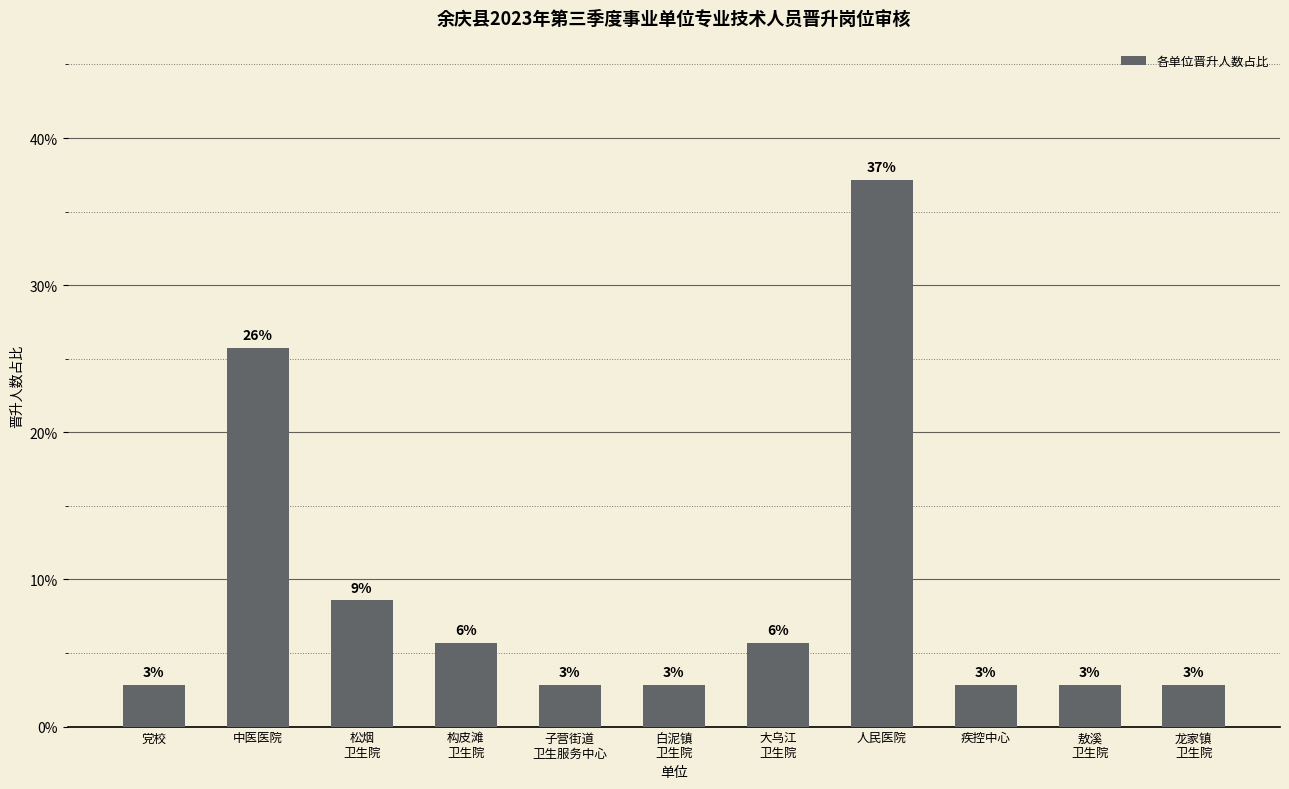

Does the chart contain any negative values?

No